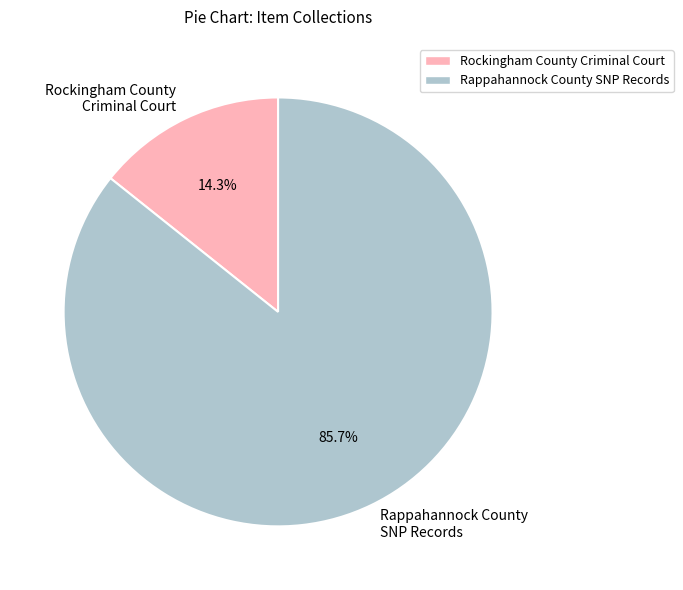

Approximately how many times larger is the value at Rappahannock County SNP Records compared to Rockingham County Criminal Court?

6.0